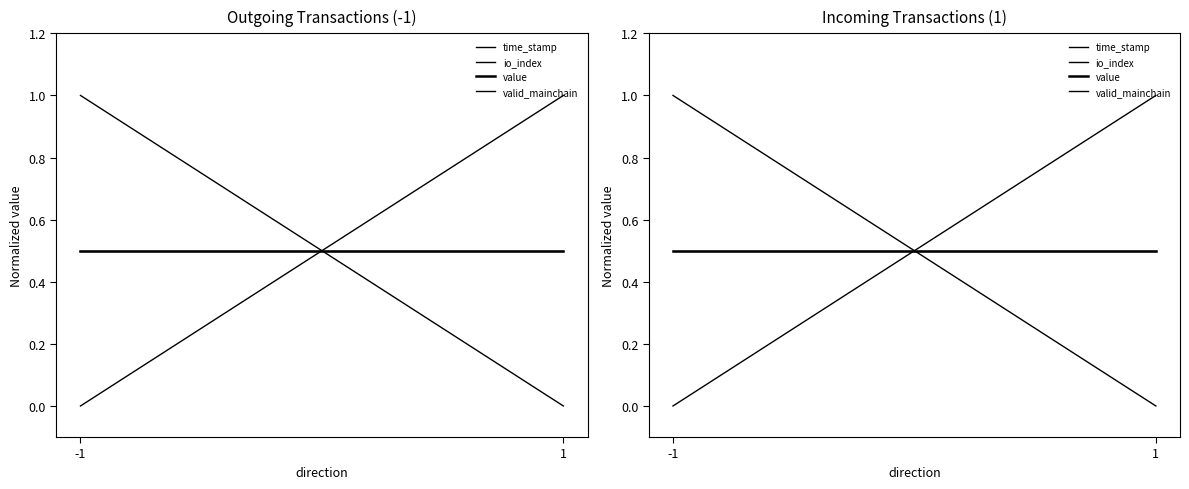

True or false: time_stamp has a value of 1.0 at -1.

True